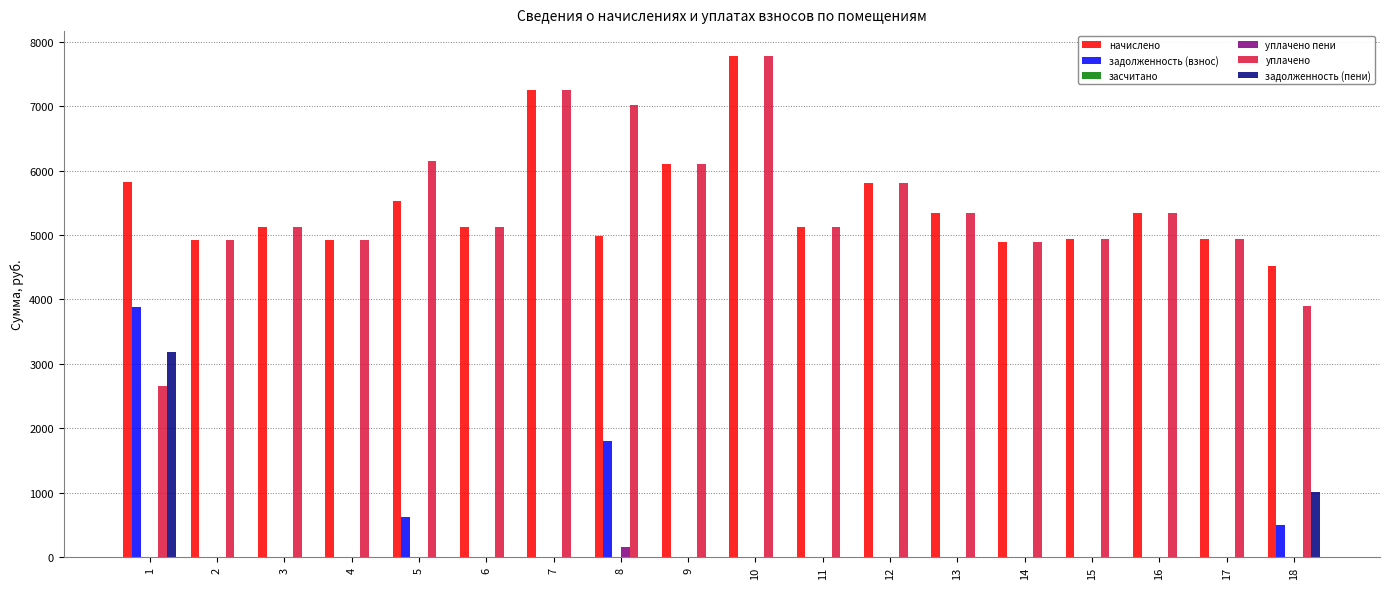

What is the average value of the начислено series?

5468.2